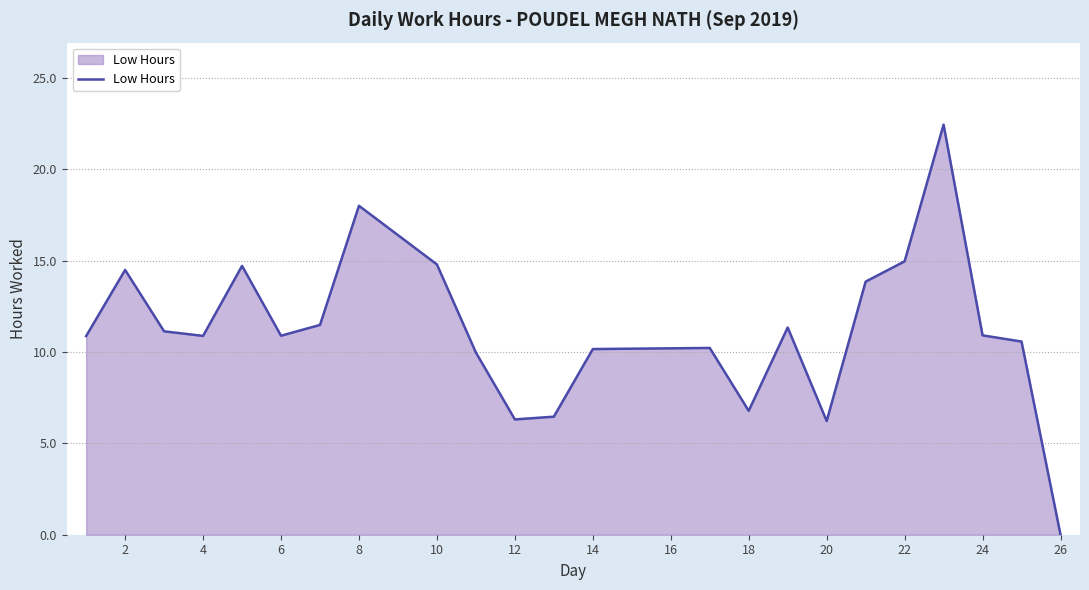

What is the difference between the maximum and minimum values?

22.4